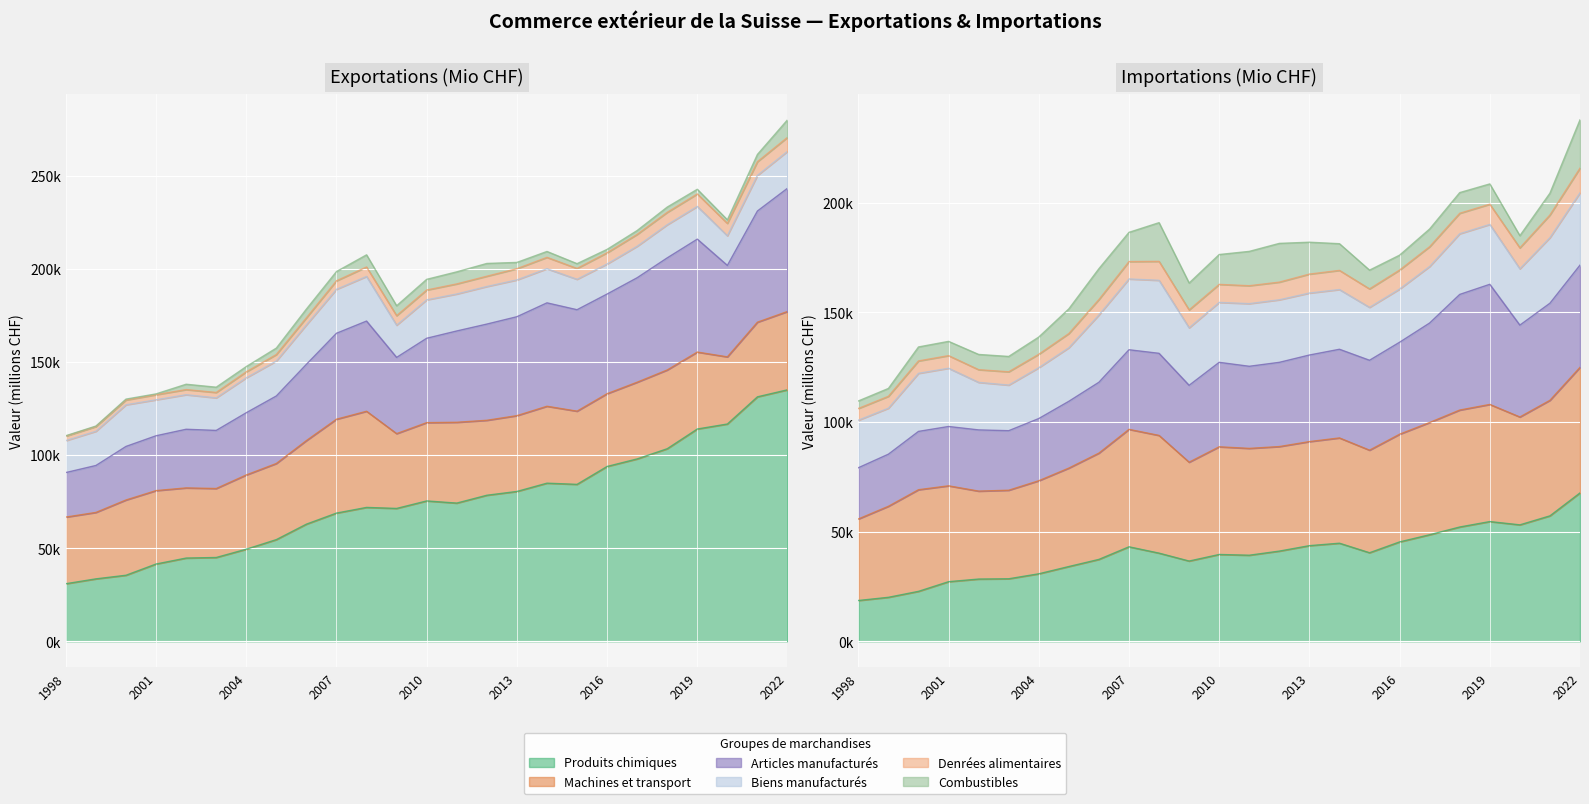

Reading left to right, extract all data points from this chart.

Produits chimiques: 1998=30955.0	1999=33568.0	2000=35510.0	2001=41543.0	2002=44745.0	2003=45051.0	2004=49507.0	2005=54655.0	2006=62971.0	2007=68909.0	2008=71957.0	2009=71410.0	2010=75440.0	2011=74281.0	2012=78495.0	2013=80529.0	2014=84984.0	2015=84346.0	2016=93964.0	2017=98020.5	2018=103495.6	2019=114088.4	2020=116773.1	2021=131381.7	2022=135160.9
Machines et transport: 1998=35805.0	1999=35696.0	2000=40443.0	2001=39446.0	2002=37693.0	2003=37060.0	2004=39889.0	2005=40899.0	2006=44897.0	2007=50440.0	2008=51668.0	2009=40194.0	2010=42068.0	2011=43417.0	2012=40276.0	2013=40733.0	2014=41329.0	2015=39326.0	2016=39093.0	2017=41212.5	2018=42314.8	2019=41336.5	2020=36077.3	2021=40104.8	2022=42074.4
Articles manufacturés: 1998=23925.0	1999=25223.0	2000=28772.0	2001=29470.0	2002=31515.0	2003=31211.0	2004=33438.0	2005=36283.0	2006=40976.0	2007=46181.0	2008=48463.0	2009=40953.0	2010=45340.0	2011=49067.0	2012=51693.0	2013=53159.0	2014=55561.0	2015=54509.0	2016=53555.0	2017=56134.6	2018=60233.4	2019=60688.0	2020=49146.6	2021=59744.2	2022=66217.7
Biens manufacturés: 1998=17158.0	1999=18373.0	2000=22363.0	2001=19322.0	2002=18561.0	2003=17500.0	2004=18767.0	2005=18787.0	2006=21202.0	2007=23616.0	2008=23975.0	2009=17326.0	2010=20646.0	2011=19872.0	2012=20189.0	2013=19773.0	2014=18340.0	2015=16352.0	2016=16147.0	2017=16909.0	2018=17803.1	2019=17569.8	2020=15924.1	2021=19134.3	2022=19837.1
Denrées alimentaires: 1998=2411.0	1999=2549.0	2000=2581.0	2001=2732.0	2002=2754.0	2003=2891.0	2004=3200.0	2005=3469.0	2006=3792.0	2007=4583.0	2008=5081.0	2009=5110.0	2010=5281.0	2011=5414.0	2012=5529.0	2013=6029.0	2014=6103.0	2015=5816.0	2016=6017.0	2017=6389.8	2018=6651.2	2019=6703.1	2020=6661.8	2021=7356.4	2022=7525.7
Combustibles: 1998=231.0	1999=265.0	2000=489.0	2001=448.0	2002=2875.0	2003=2839.0	2004=2836.0	2005=3472.0	2006=4698.0	2007=4971.0	2008=6536.0	2009=5317.0	2010=5736.0	2011=6484.0	2012=6864.0	2013=3381.0	2014=3174.0	2015=2584.0	2016=1840.0	2017=2074.5	2018=2842.0	2019=2514.7	2020=1910.3	2021=3908.9	2022=9406.6